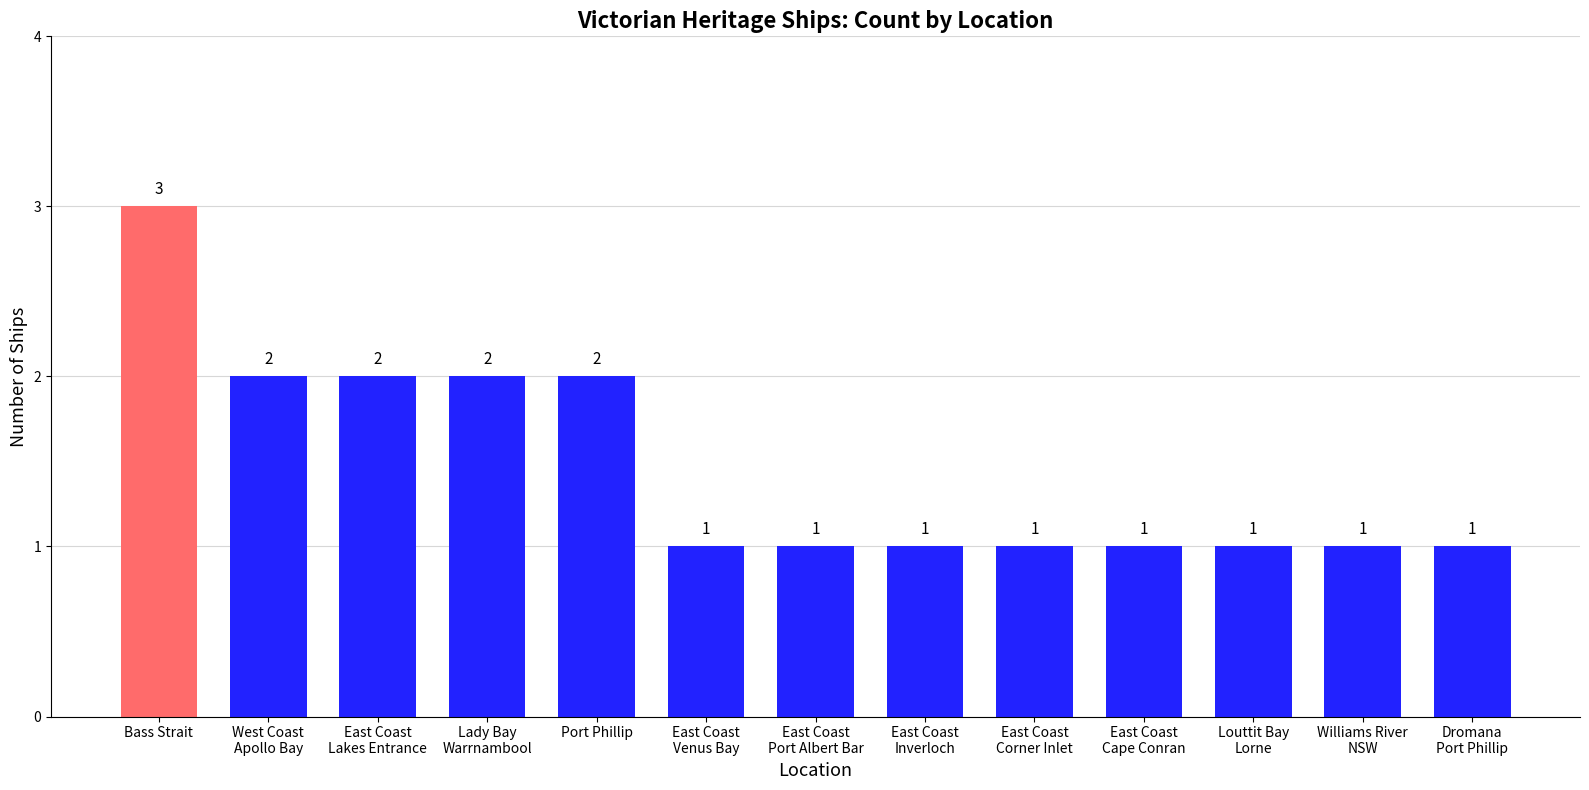

What is the difference between the values at Williams River
NSW and Bass Strait?

2